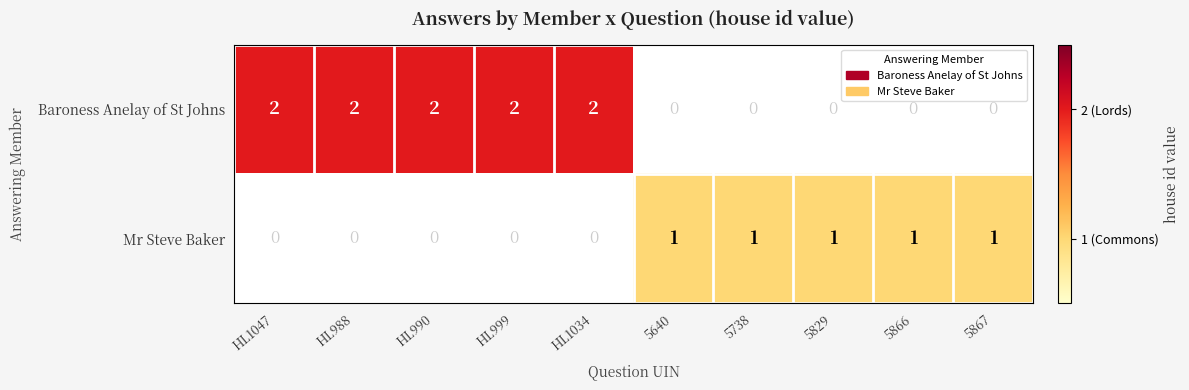

Is it true that Baroness Anelay of St Johns equals 1 at 5866?

False